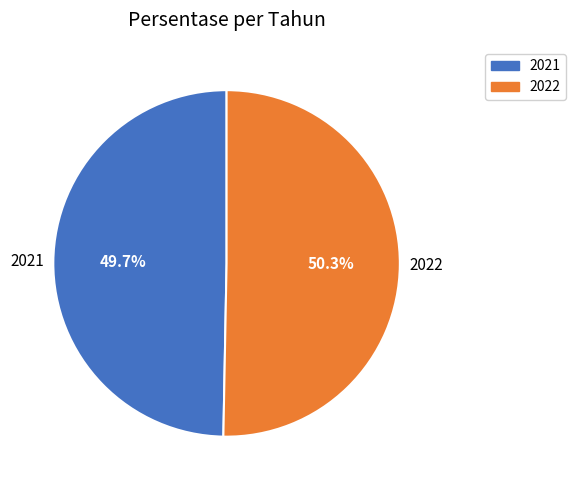

Count the number of slices in the pie.

2